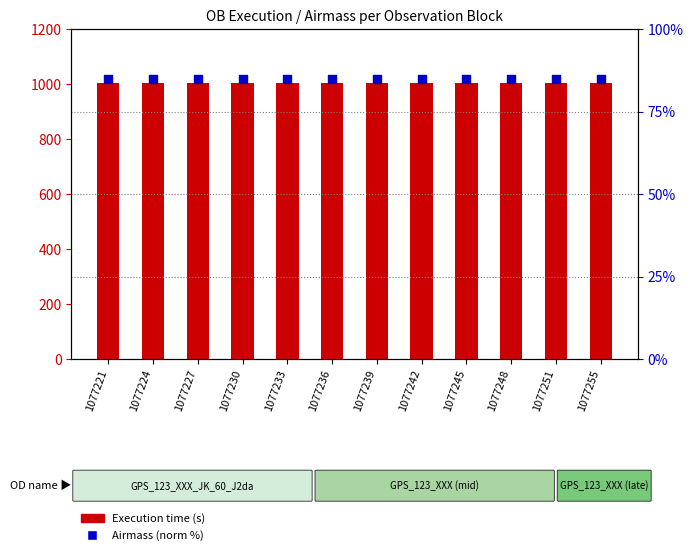

Which series has the largest total across all categories?

Execution time (s)